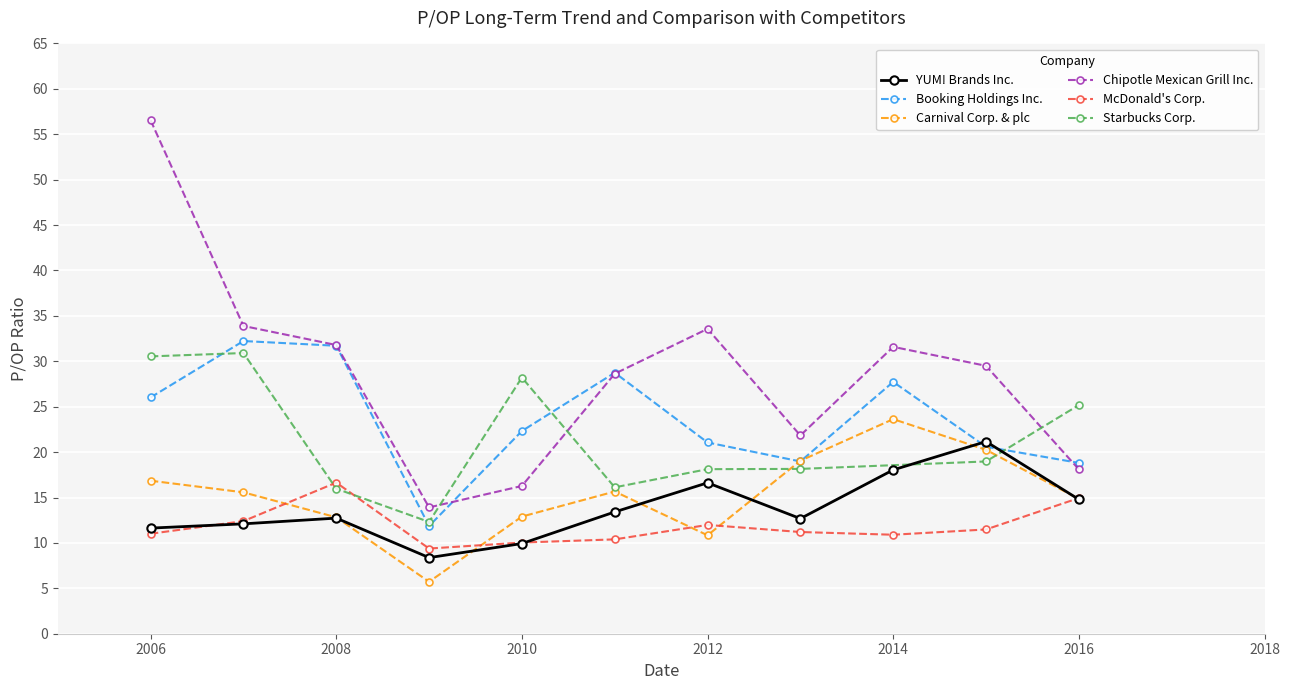

True or false: Chipotle Mexican Grill Inc. has more than 1 interior local peaks.

True